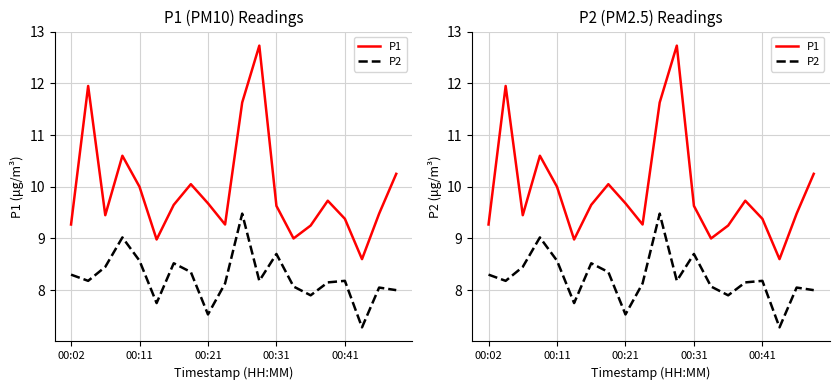

At how many categories does at least one series exceed 12?

1